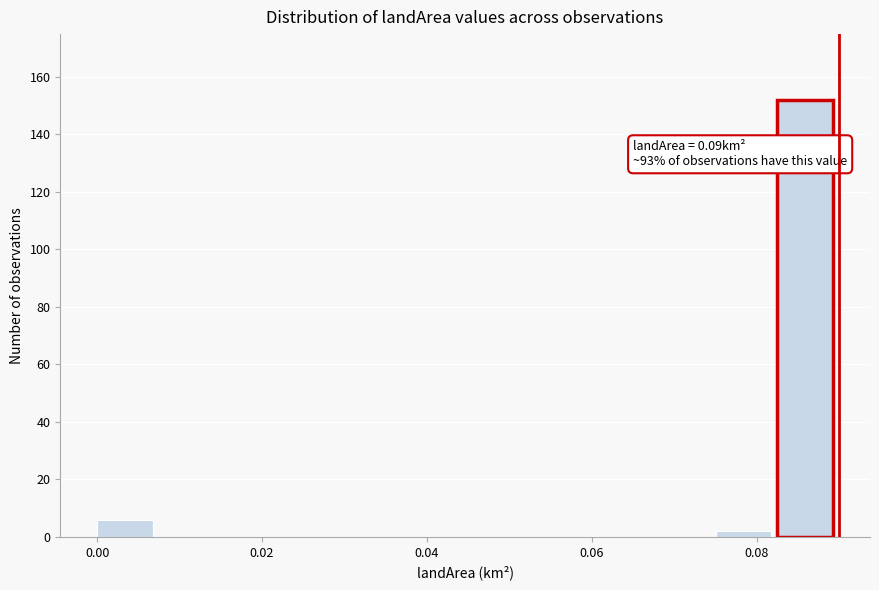

Read against the x-axis, roughly where is the centre of the tallest bar?

0.086